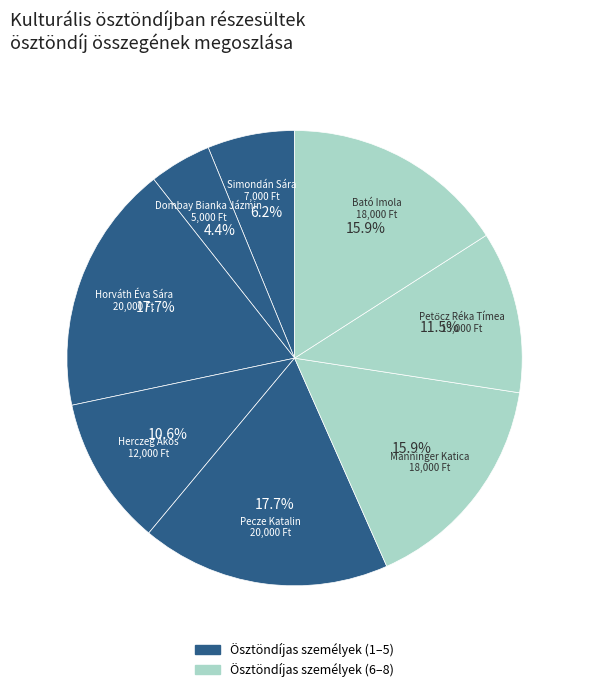

Which category has the biggest portion of the pie?

Horváth Éva Sára